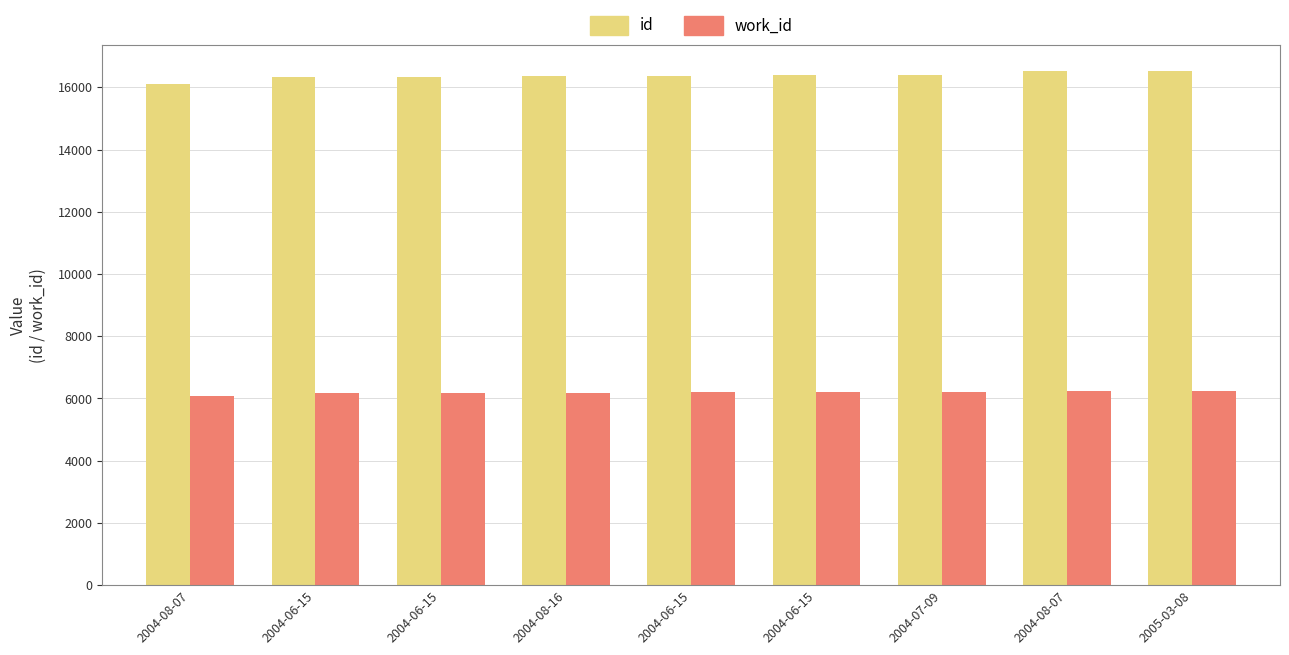

Rank the series by their average value, from lowest to highest.

work_id, id